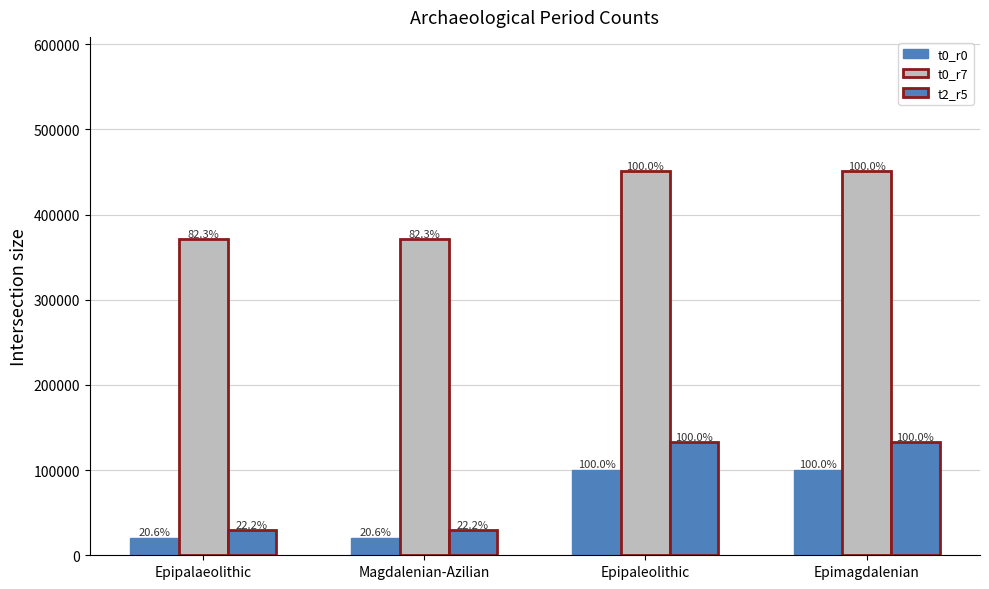

List the labels in order of t0_r0 value, smallest first.

Epipalaeolithic, Magdalenian-Azilian, Epipaleolithic, Epimagdalenian